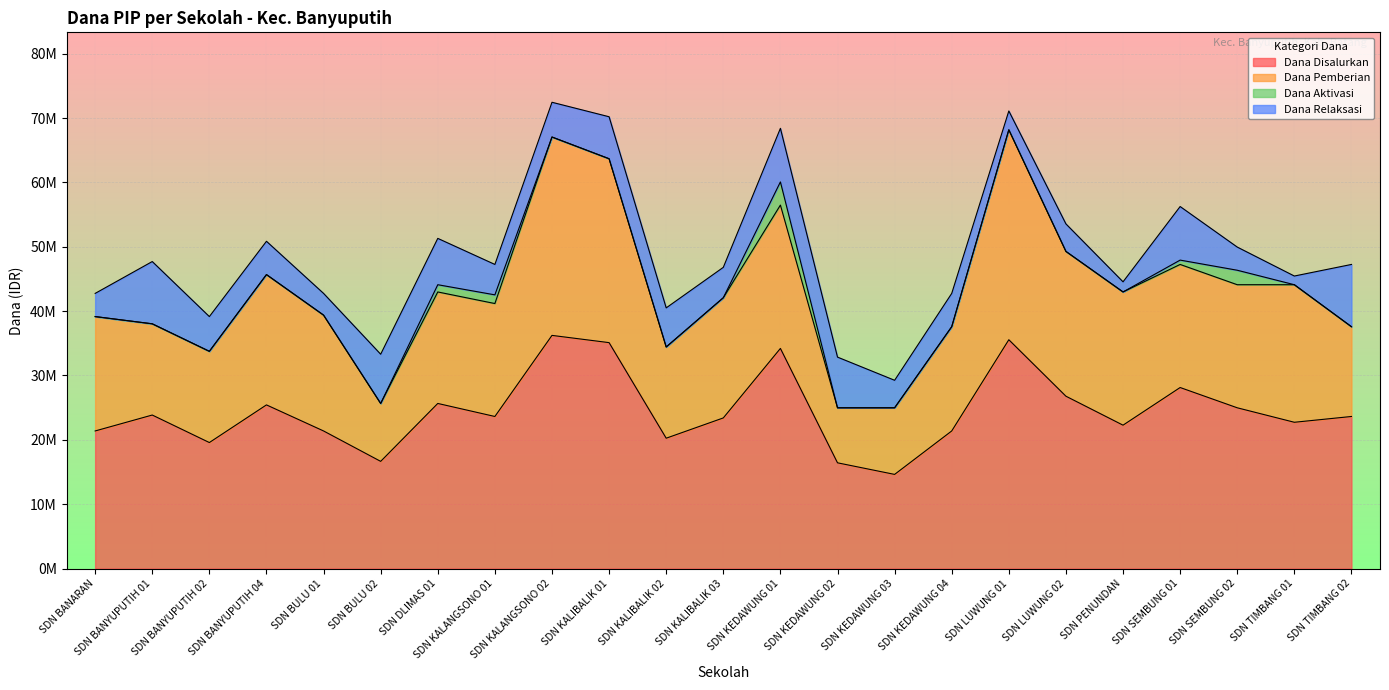

True or false: Dana Aktivasi and Dana Relaksasi intersect in this chart.

False